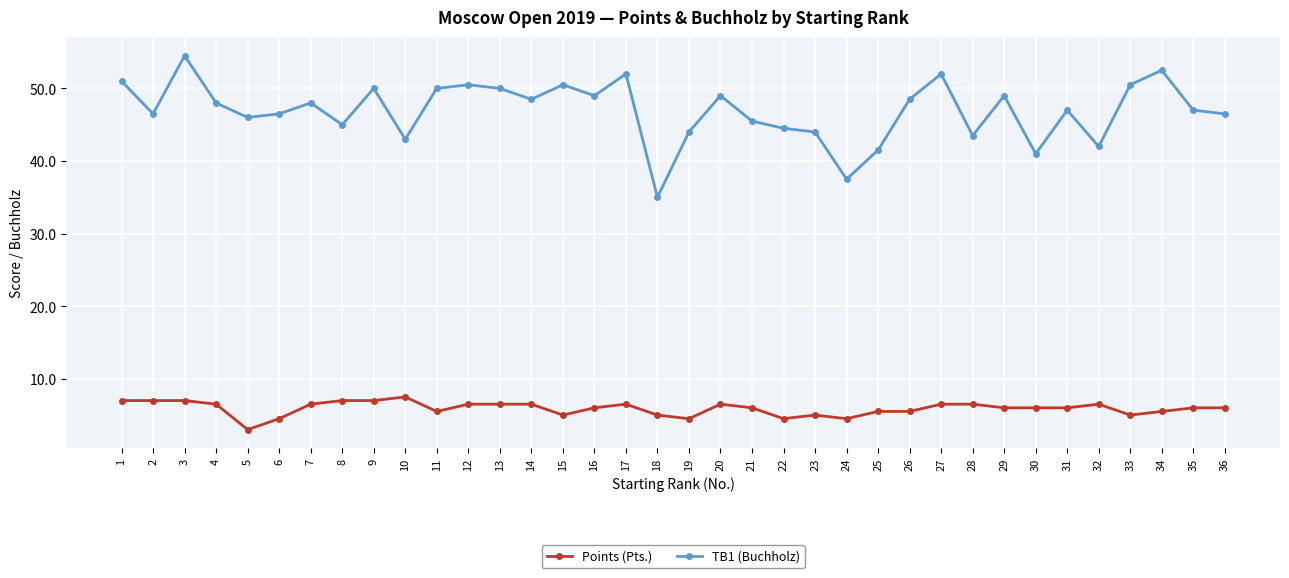

Is this an area chart (filled region under the line)?

No